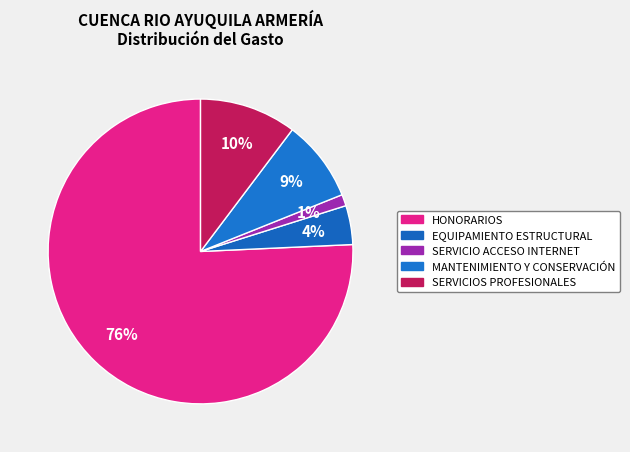

Is it true that MANTENIMIENTO Y CONSERVACIÓN is 20% of the pie?

False